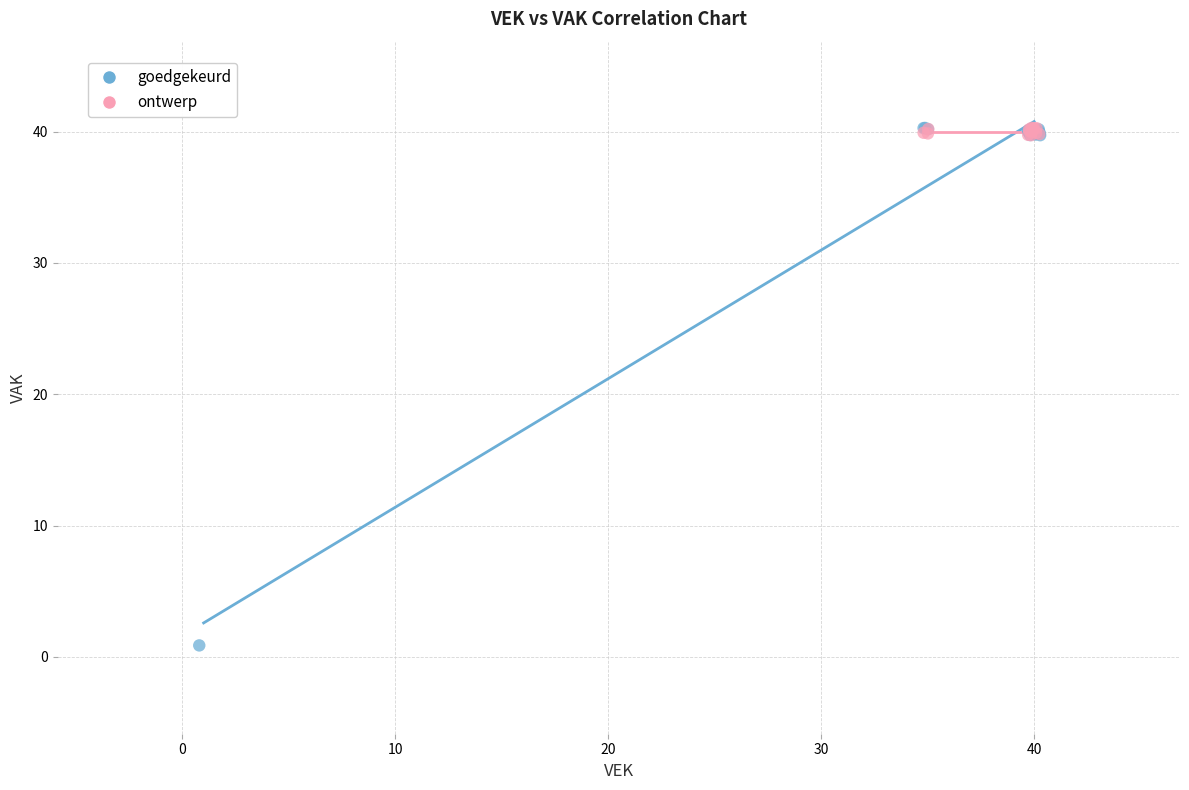

Which series contains the lowest Y value?

goedgekeurd